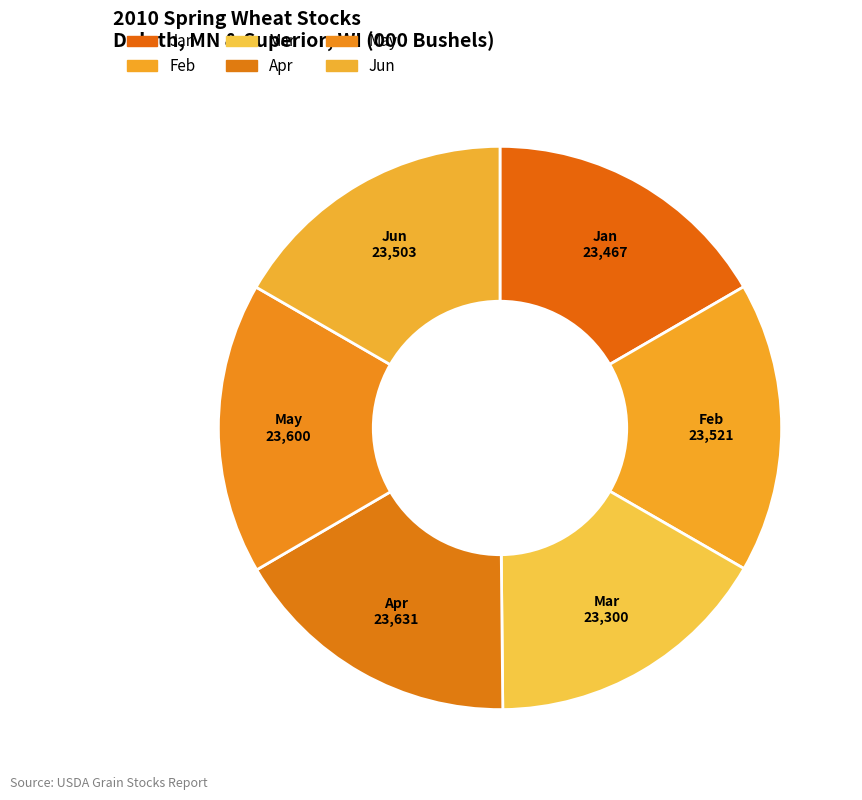

True or false: Jun accounts for 31% of the total.

False